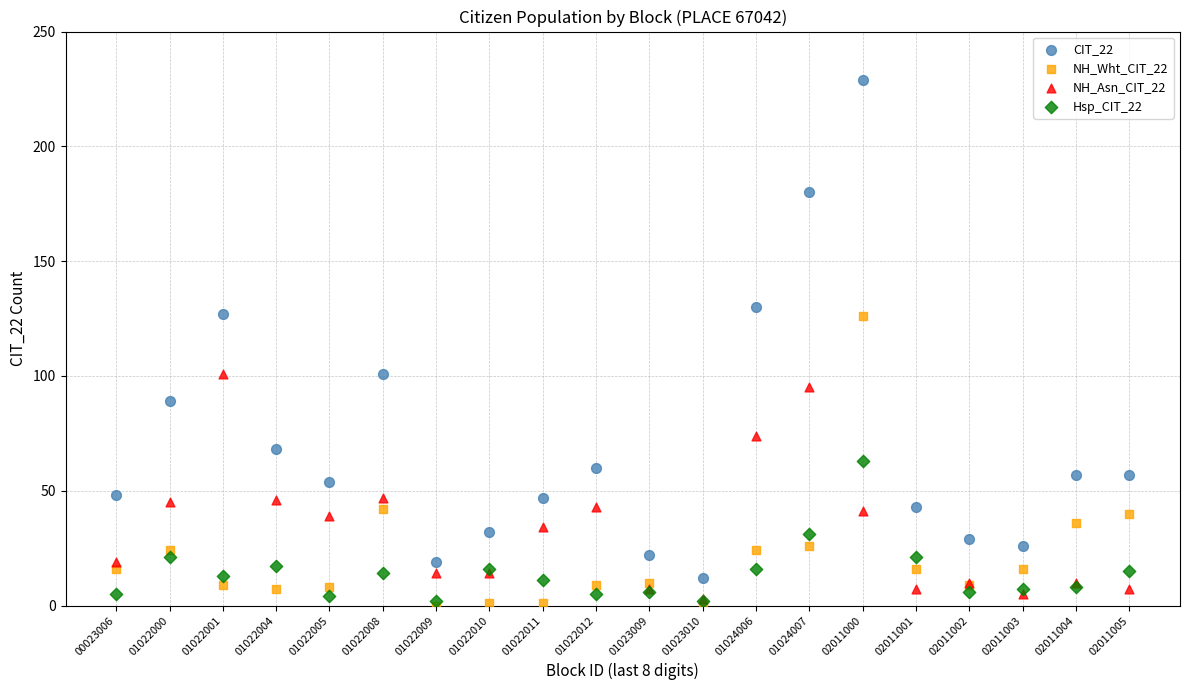

What are all the series names shown in the legend?

CIT_22, NH_Wht_CIT_22, NH_Asn_CIT_22, Hsp_CIT_22